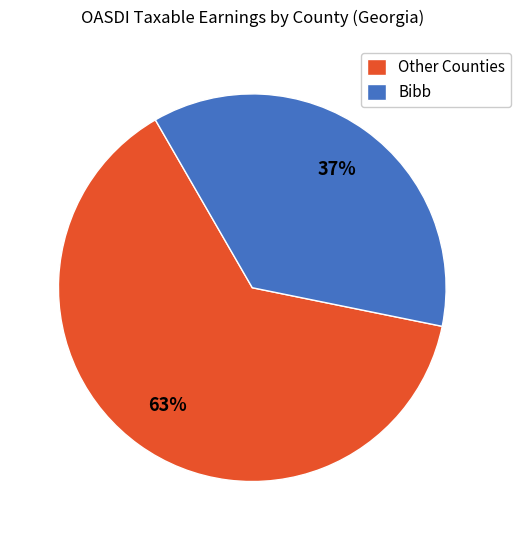

To the nearest percent, what is the combined percentage of Other Counties and Bibb?

100%